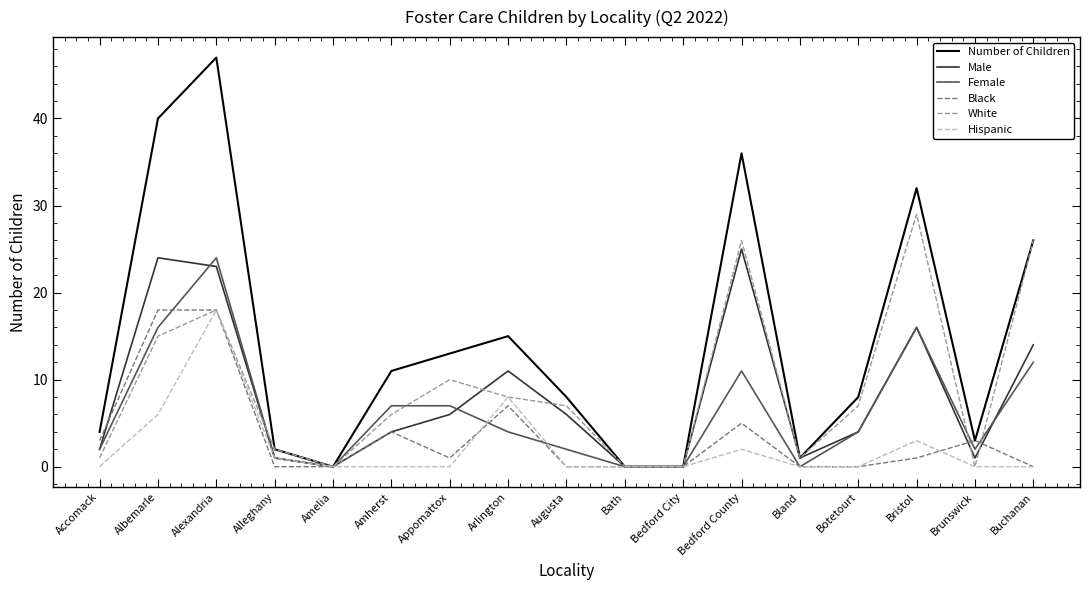

At which category does Male reach its first local valley?

Amelia